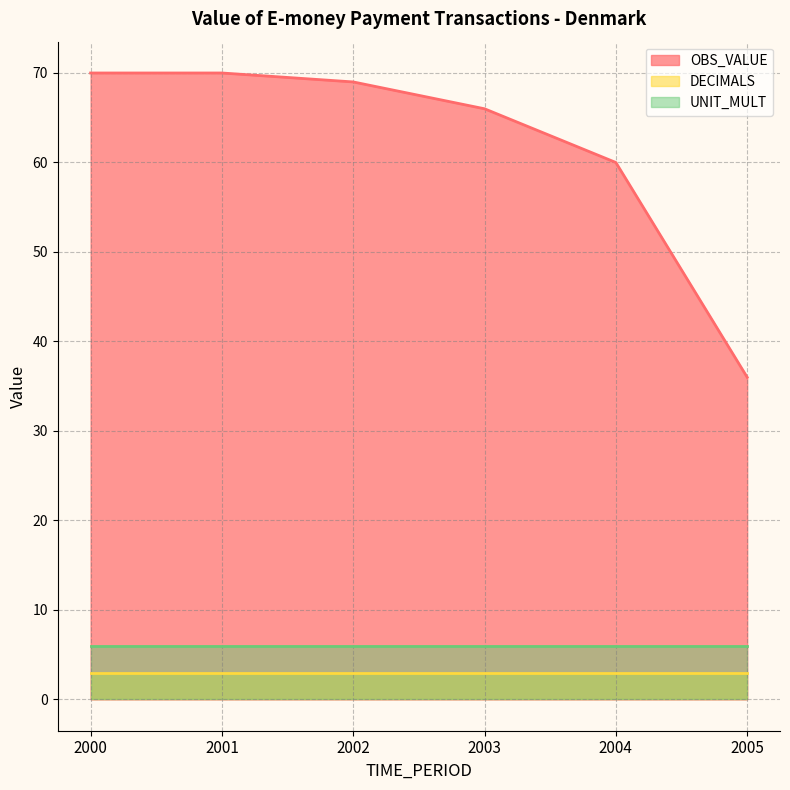

Which series changed the most between 2003 and 2005?

OBS_VALUE